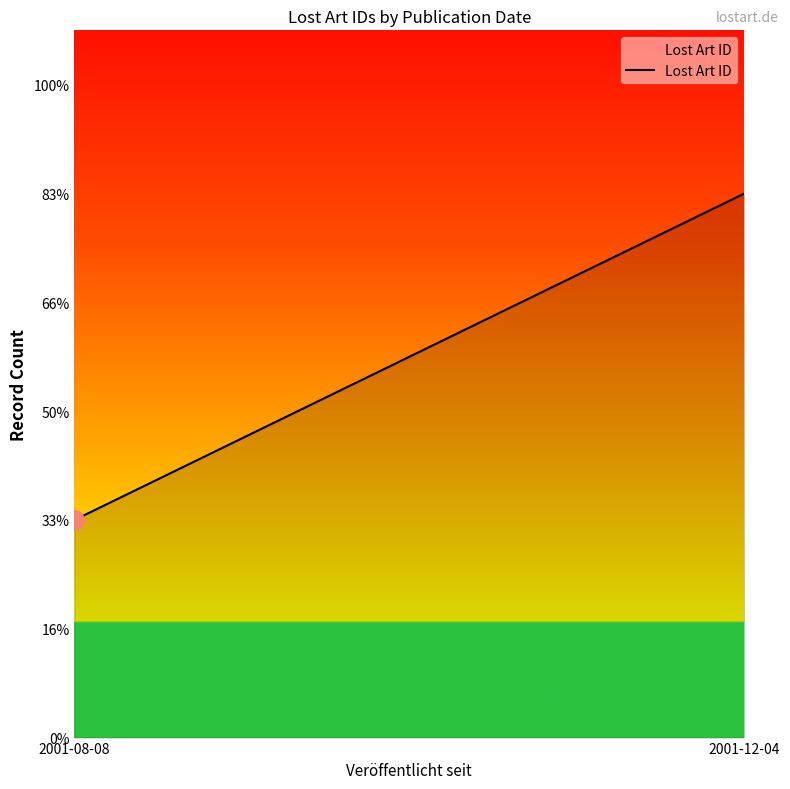

List the labels in order of value, smallest first.

2001-08-08, 2001-12-04